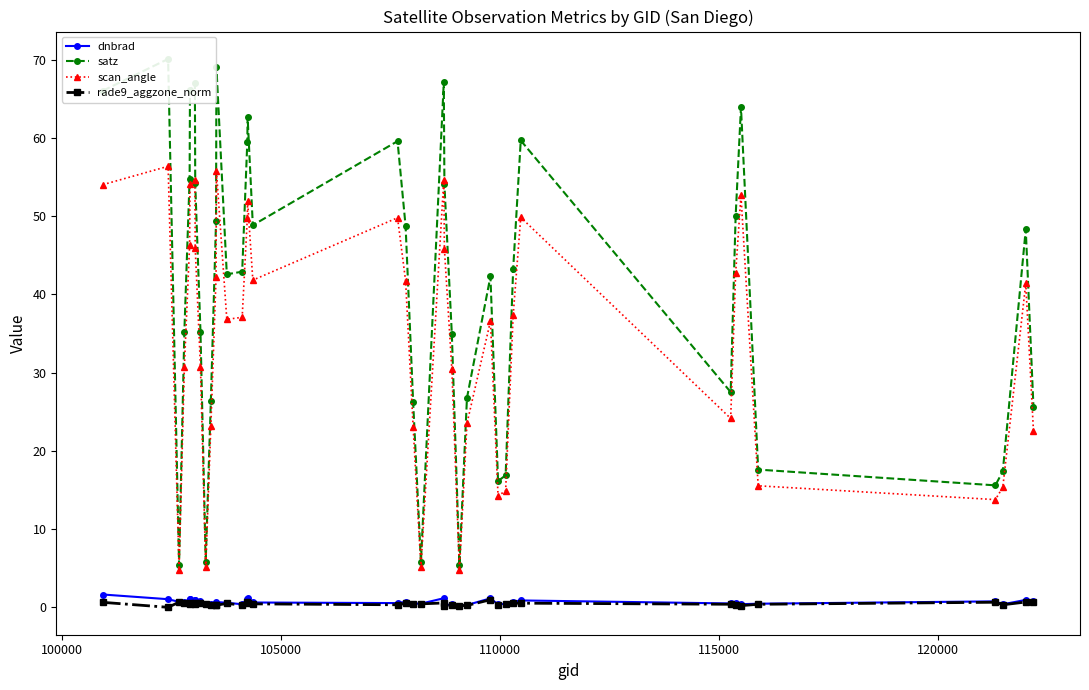

True or false: rade9_aggzone_norm and scan_angle intersect in this chart.

False